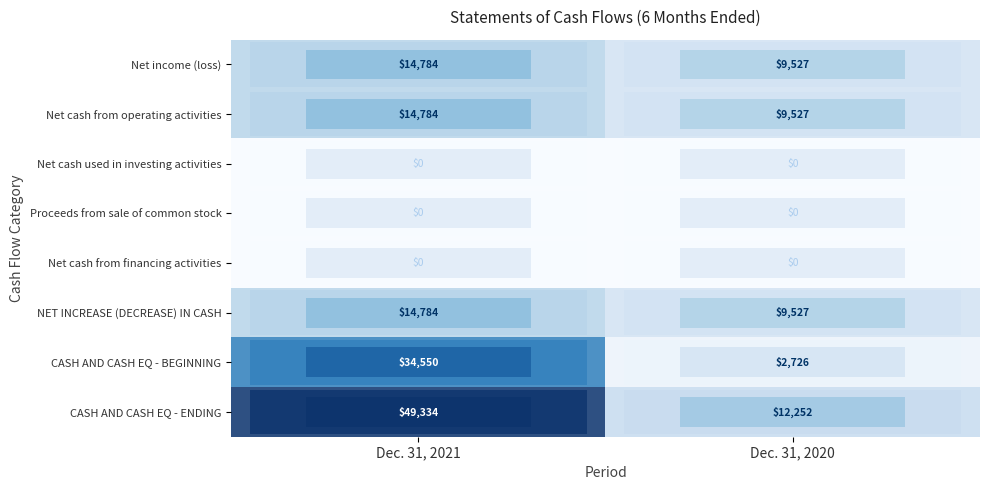

What is the sum of all CASH AND CASH EQ - ENDING values?

61586